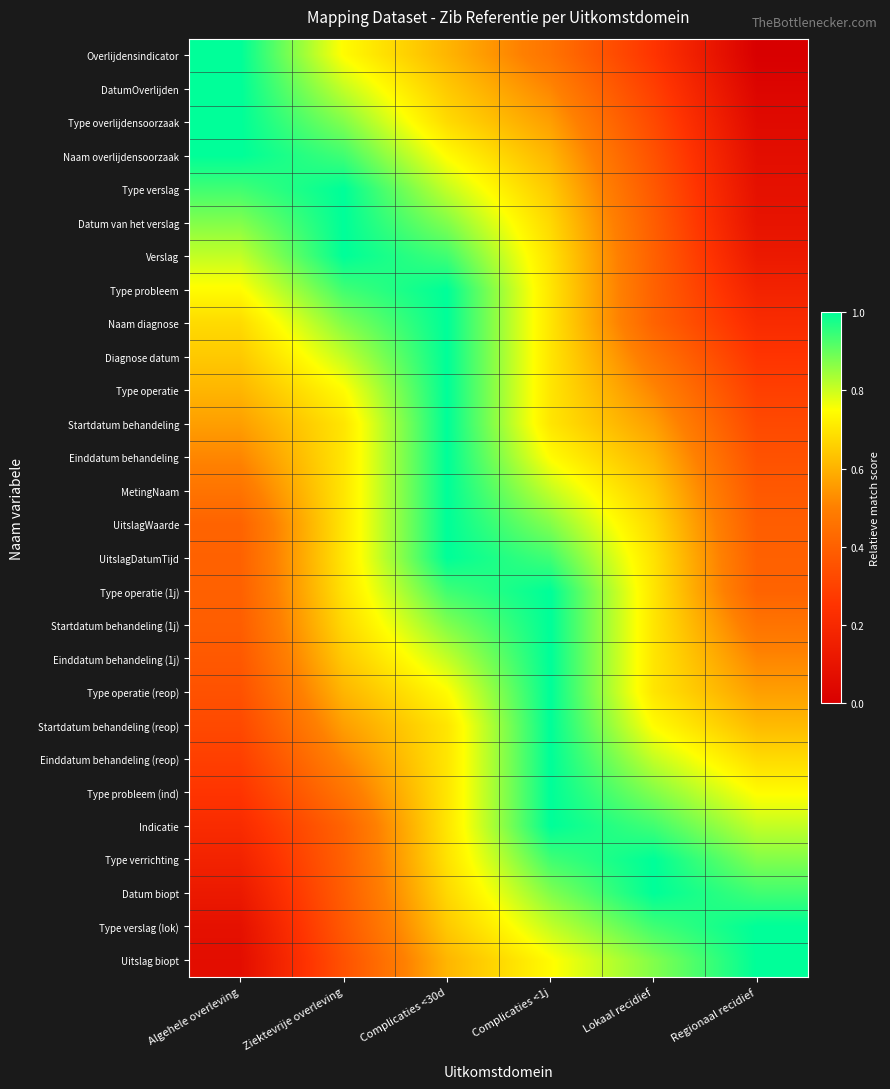

Reading right to left, transcribe all the data shown in this chart.

Overlijdensindicator: Regionaal recidief=0.0	Lokaal recidief=0.3	Complicaties <1j=0.5	Complicaties <30d=0.6	Ziektevrije overleving=0.7	Algehele overleving=1.0
DatumOverlijden: Regionaal recidief=0.0	Lokaal recidief=0.3	Complicaties <1j=0.5	Complicaties <30d=0.6	Ziektevrije overleving=0.8	Algehele overleving=1.0
Type overlijdensoorzaak: Regionaal recidief=0.1	Lokaal recidief=0.3	Complicaties <1j=0.6	Complicaties <30d=0.7	Ziektevrije overleving=0.9	Algehele overleving=1.0
Naam overlijdensoorzaak: Regionaal recidief=0.1	Lokaal recidief=0.4	Complicaties <1j=0.6	Complicaties <30d=0.7	Ziektevrije overleving=0.9	Algehele overleving=1.0
Type verslag: Regionaal recidief=0.1	Lokaal recidief=0.4	Complicaties <1j=0.6	Complicaties <30d=0.8	Ziektevrije overleving=1.0	Algehele overleving=0.9
Datum van het verslag: Regionaal recidief=0.1	Lokaal recidief=0.4	Complicaties <1j=0.7	Complicaties <30d=0.9	Ziektevrije overleving=1.0	Algehele overleving=0.9
Verslag: Regionaal recidief=0.1	Lokaal recidief=0.4	Complicaties <1j=0.7	Complicaties <30d=0.9	Ziektevrije overleving=1.0	Algehele overleving=0.8
Type probleem: Regionaal recidief=0.2	Lokaal recidief=0.4	Complicaties <1j=0.7	Complicaties <30d=1.0	Ziektevrije overleving=0.9	Algehele overleving=0.7
Naam diagnose: Regionaal recidief=0.2	Lokaal recidief=0.4	Complicaties <1j=0.7	Complicaties <30d=1.0	Ziektevrije overleving=0.9	Algehele overleving=0.7
Diagnose datum: Regionaal recidief=0.3	Lokaal recidief=0.5	Complicaties <1j=0.7	Complicaties <30d=1.0	Ziektevrije overleving=0.8	Algehele overleving=0.6
Type operatie: Regionaal recidief=0.3	Lokaal recidief=0.5	Complicaties <1j=0.7	Complicaties <30d=1.0	Ziektevrije overleving=0.7	Algehele overleving=0.6
Startdatum behandeling: Regionaal recidief=0.3	Lokaal recidief=0.6	Complicaties <1j=0.7	Complicaties <30d=1.0	Ziektevrije overleving=0.7	Algehele overleving=0.6
Einddatum behandeling: Regionaal recidief=0.4	Lokaal recidief=0.6	Complicaties <1j=0.7	Complicaties <30d=1.0	Ziektevrije overleving=0.7	Algehele overleving=0.5
MetingNaam: Regionaal recidief=0.4	Lokaal recidief=0.6	Complicaties <1j=0.8	Complicaties <30d=1.0	Ziektevrije overleving=0.7	Algehele overleving=0.5
UitslagWaarde: Regionaal recidief=0.4	Lokaal recidief=0.7	Complicaties <1j=0.9	Complicaties <30d=1.0	Ziektevrije overleving=0.7	Algehele overleving=0.4
UitslagDatumTijd: Regionaal recidief=0.4	Lokaal recidief=0.7	Complicaties <1j=0.9	Complicaties <30d=1.0	Ziektevrije overleving=0.7	Algehele overleving=0.4
Type operatie (1j): Regionaal recidief=0.4	Lokaal recidief=0.7	Complicaties <1j=1.0	Complicaties <30d=0.9	Ziektevrije overleving=0.7	Algehele overleving=0.4
Startdatum behandeling (1j): Regionaal recidief=0.5	Lokaal recidief=0.7	Complicaties <1j=1.0	Complicaties <30d=0.9	Ziektevrije overleving=0.7	Algehele overleving=0.4
Einddatum behandeling (1j): Regionaal recidief=0.5	Lokaal recidief=0.7	Complicaties <1j=1.0	Complicaties <30d=0.8	Ziektevrije overleving=0.6	Algehele overleving=0.4
Type operatie (reop): Regionaal recidief=0.6	Lokaal recidief=0.7	Complicaties <1j=1.0	Complicaties <30d=0.7	Ziektevrije overleving=0.6	Algehele overleving=0.4
Startdatum behandeling (reop): Regionaal recidief=0.6	Lokaal recidief=0.7	Complicaties <1j=1.0	Complicaties <30d=0.7	Ziektevrije overleving=0.6	Algehele overleving=0.3
Einddatum behandeling (reop): Regionaal recidief=0.7	Lokaal recidief=0.8	Complicaties <1j=1.0	Complicaties <30d=0.7	Ziektevrije overleving=0.5	Algehele overleving=0.3
Type probleem (ind): Regionaal recidief=0.7	Lokaal recidief=0.9	Complicaties <1j=1.0	Complicaties <30d=0.7	Ziektevrije overleving=0.5	Algehele overleving=0.3
Indicatie: Regionaal recidief=0.8	Lokaal recidief=0.9	Complicaties <1j=1.0	Complicaties <30d=0.7	Ziektevrije overleving=0.4	Algehele overleving=0.2
Type verrichting: Regionaal recidief=0.9	Lokaal recidief=1.0	Complicaties <1j=0.9	Complicaties <30d=0.7	Ziektevrije overleving=0.4	Algehele overleving=0.2
Datum biopt: Regionaal recidief=0.9	Lokaal recidief=1.0	Complicaties <1j=0.9	Complicaties <30d=0.7	Ziektevrije overleving=0.4	Algehele overleving=0.1
Type verslag (lok): Regionaal recidief=1.0	Lokaal recidief=0.9	Complicaties <1j=0.8	Complicaties <30d=0.6	Ziektevrije overleving=0.4	Algehele overleving=0.1
Uitslag biopt: Regionaal recidief=1.0	Lokaal recidief=0.9	Complicaties <1j=0.7	Complicaties <30d=0.6	Ziektevrije overleving=0.4	Algehele overleving=0.1